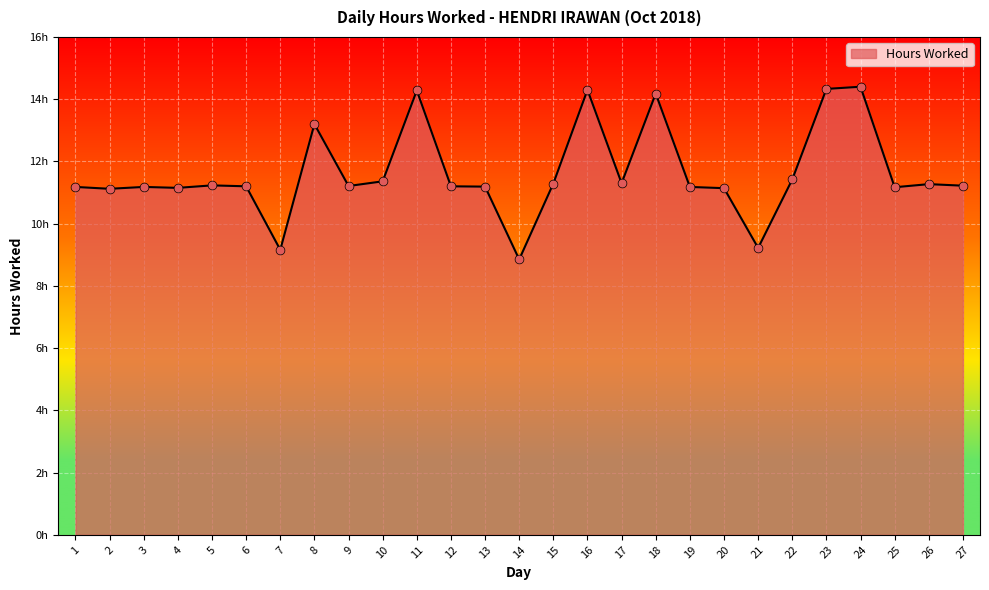

What is the ratio of the value at 7 to the value at 25?

0.8